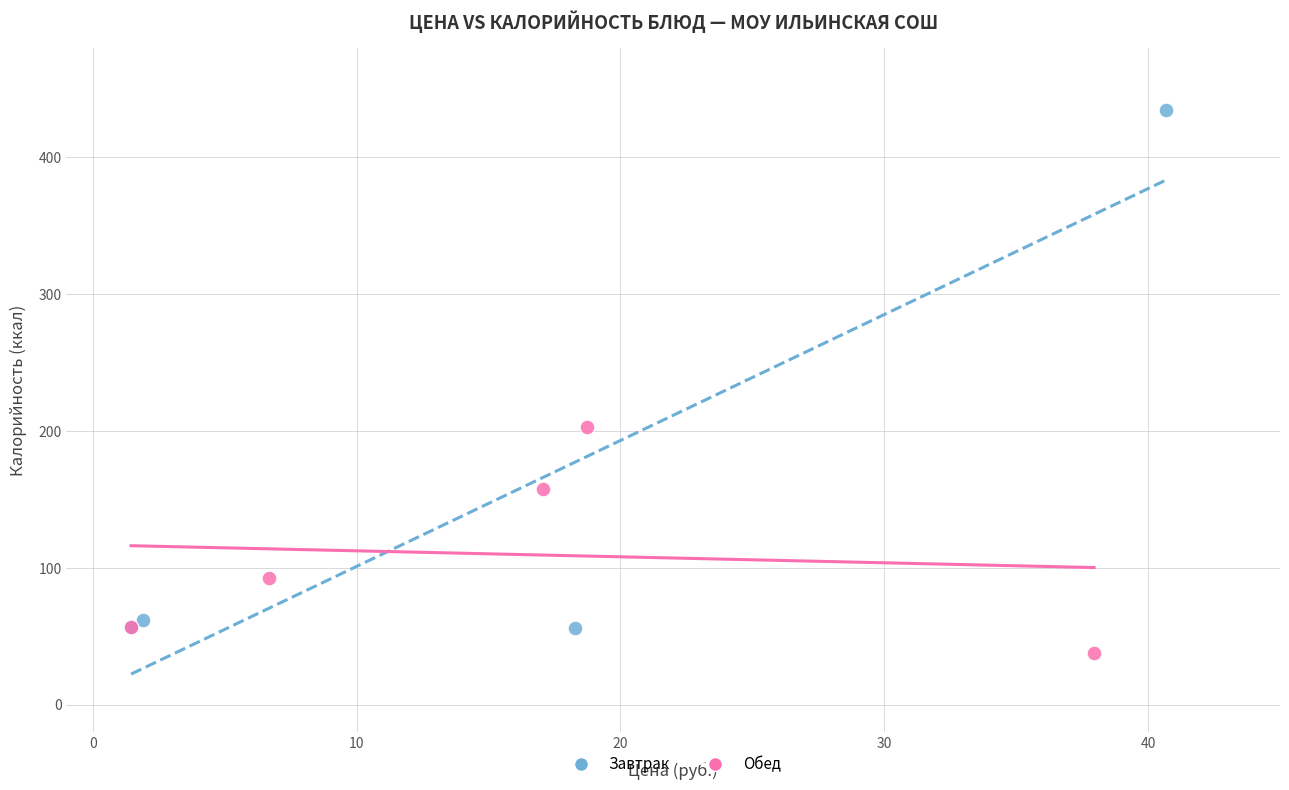

What are all the series names shown in the legend?

Завтрак, Обед